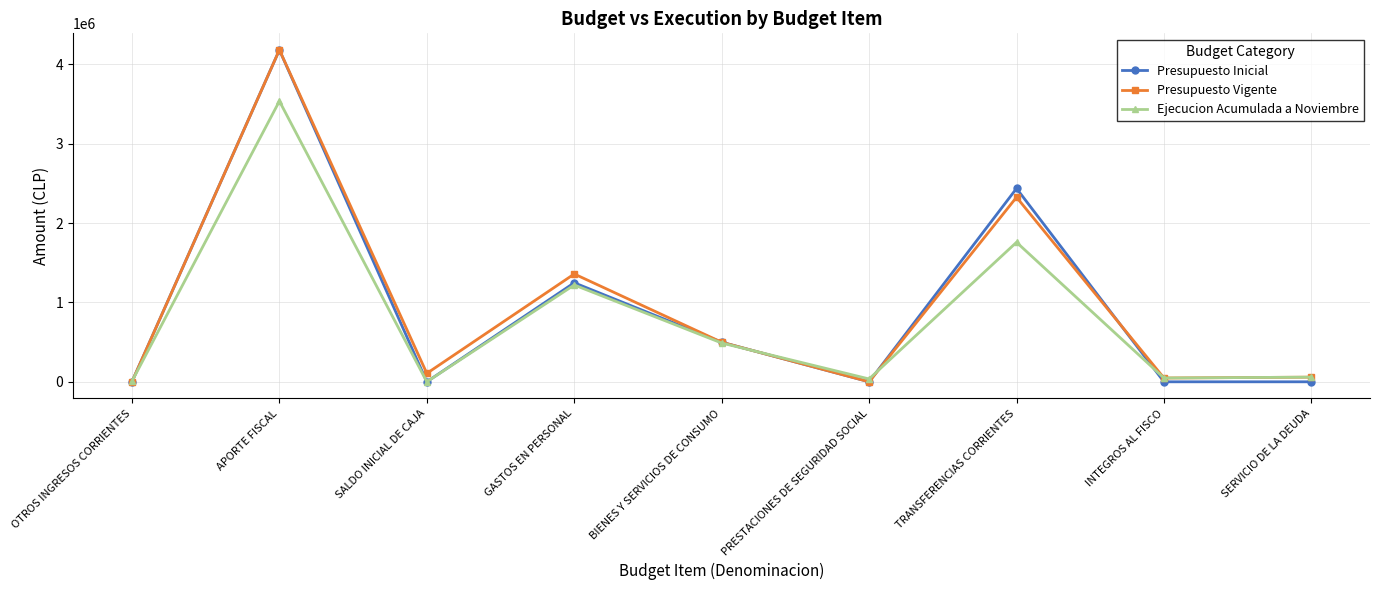

The Presupuesto Vigente series shows 2172808 at GASTOS EN PERSONAL. True or false?

False